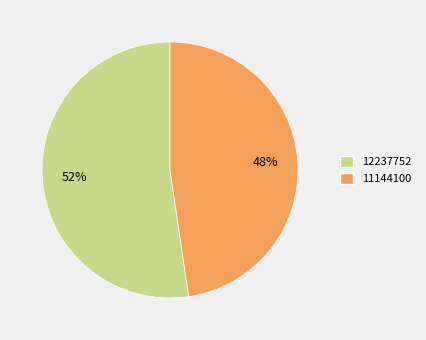

Which slice represents more than half of the pie?

12237752